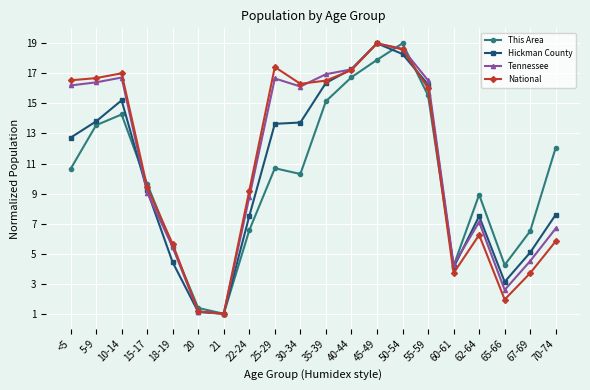

True or false: Hickman County has more than 2 points higher than both neighbors.

True